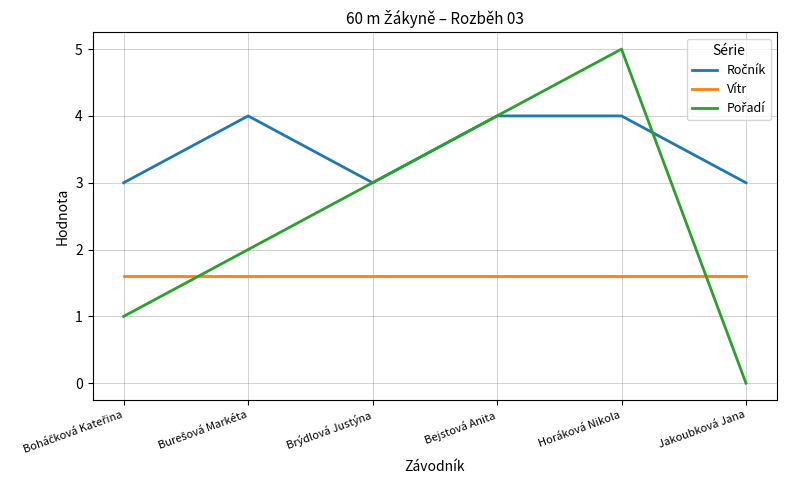

Is it true that Vítr equals 0.5 at Brýdlová Justýna?

False